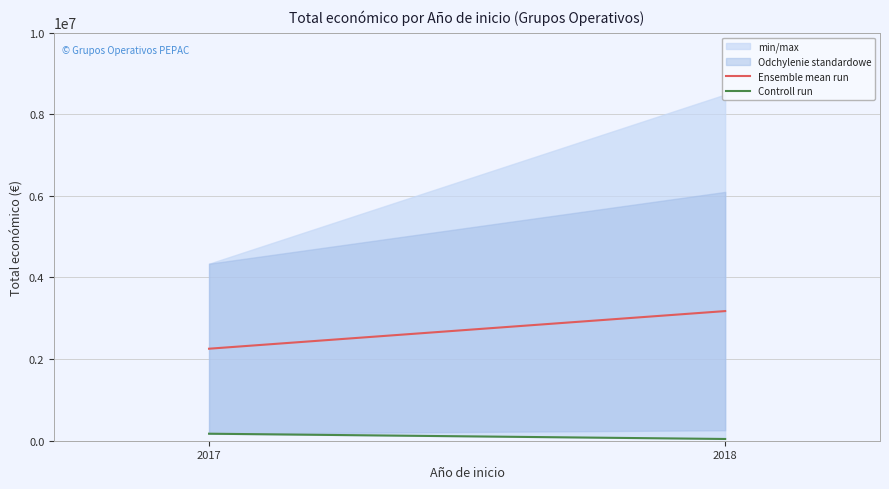

What is the lowest value of the Controll run series?

42845.0